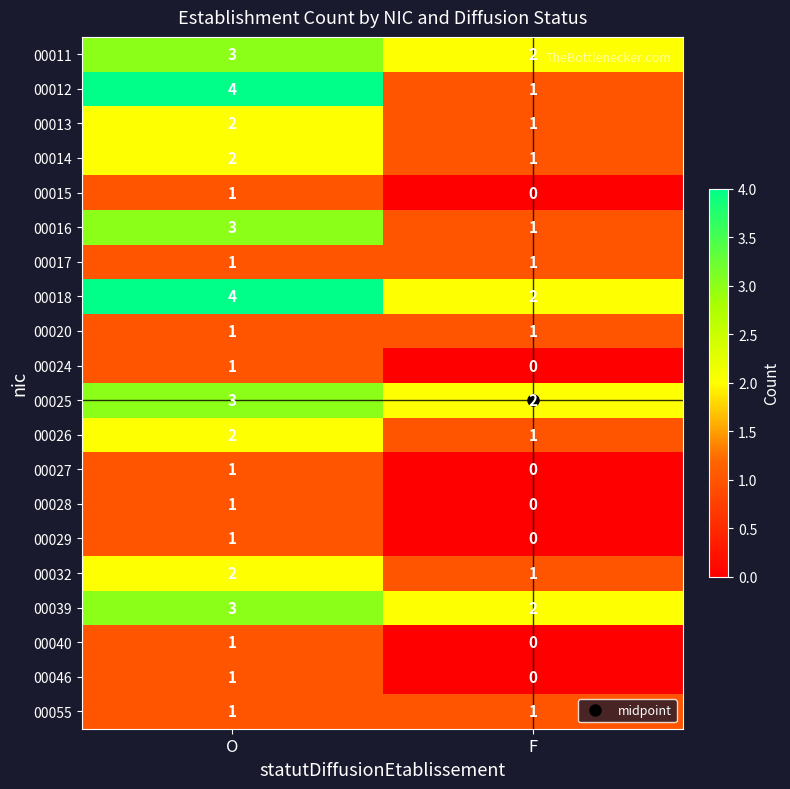

Which category has the lowest value in the 00018 series?

F